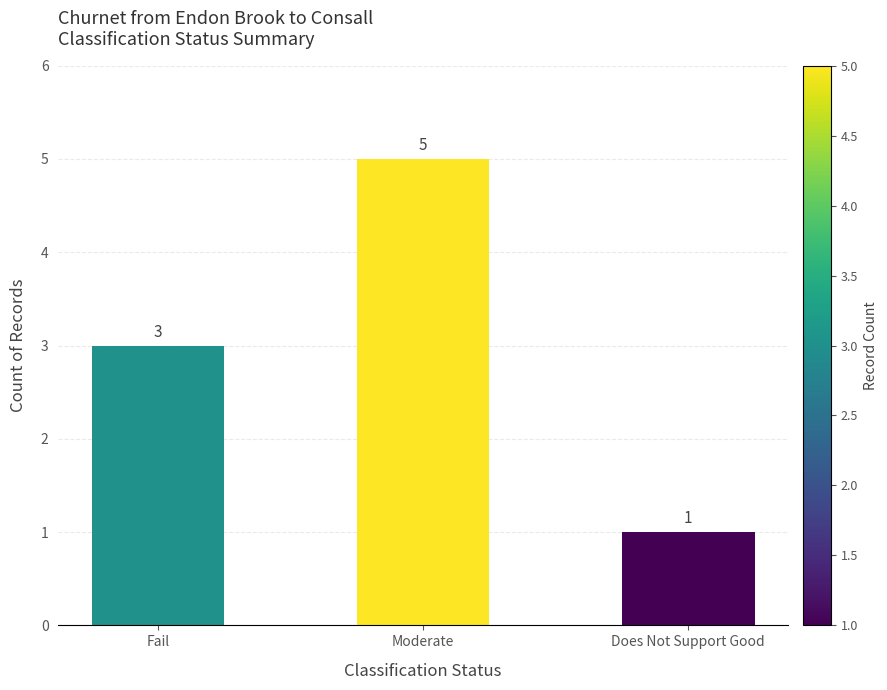

Which category has the lowest value across all series?

Does Not Support Good